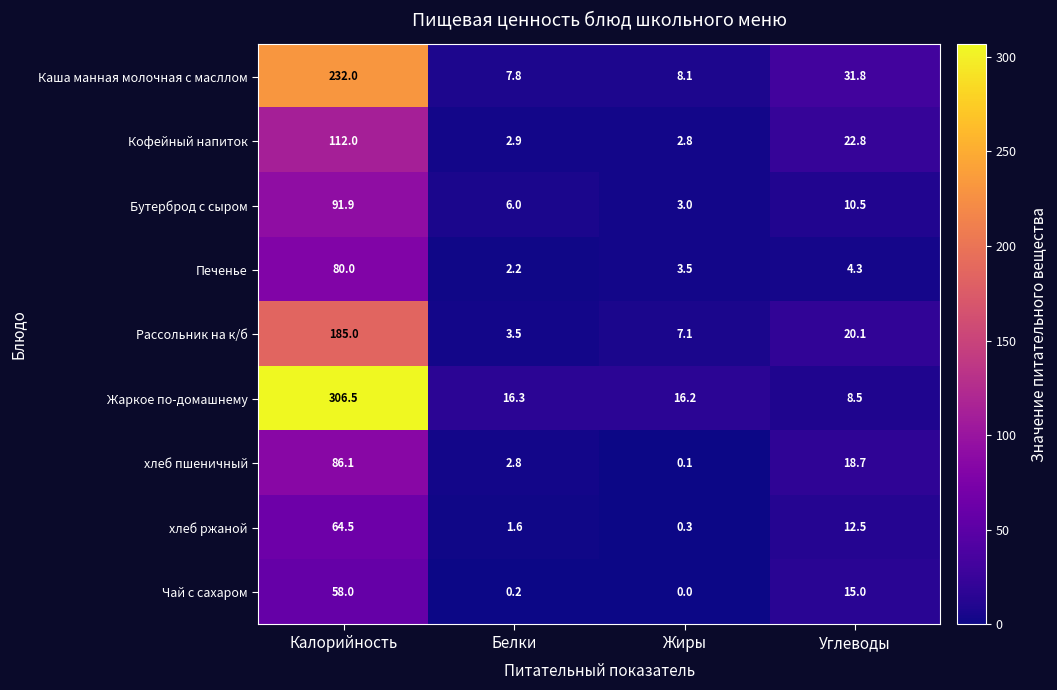

What is the difference between the maximum and minimum values in the хлеб пшеничный series?

86.0